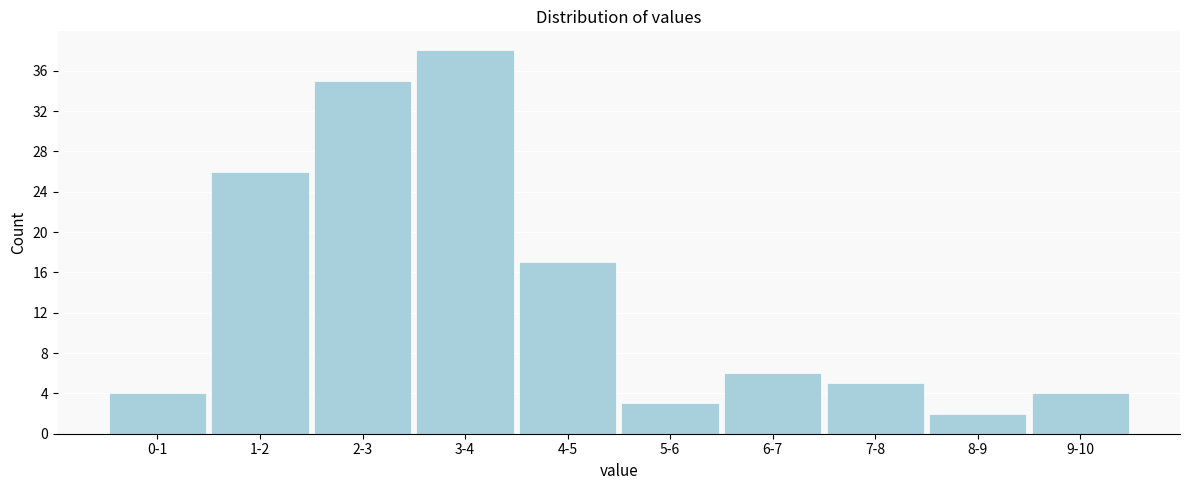

Reading right to left, list all the values displayed in this chart.

4	2	5	6	3	17	38	35	26	4